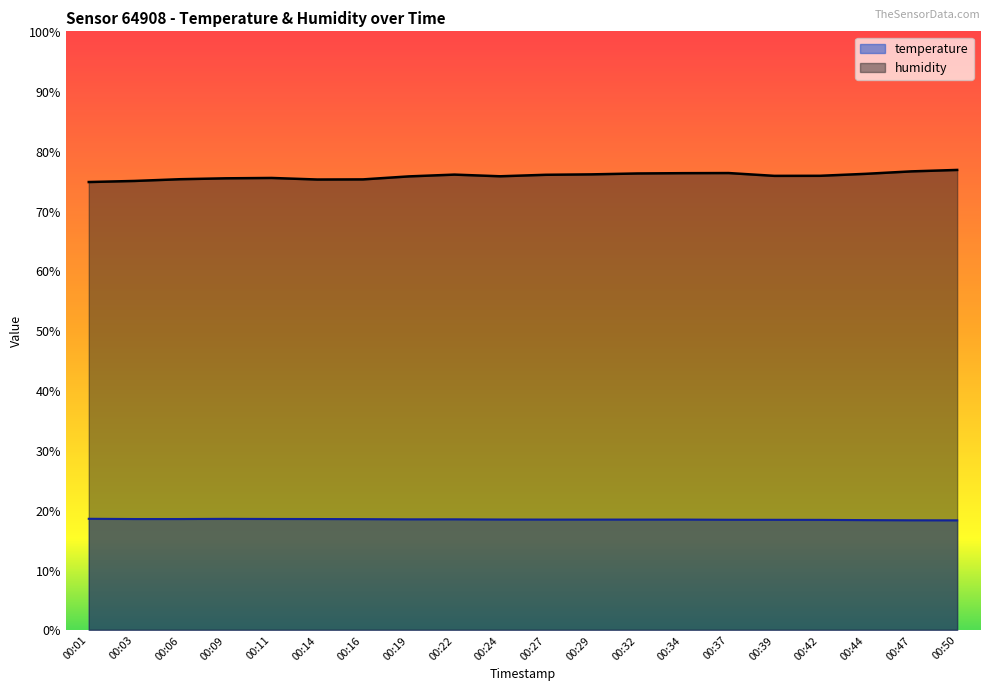

Is the value of temperature at 00:09 greater than the value of humidity at 00:11?

No